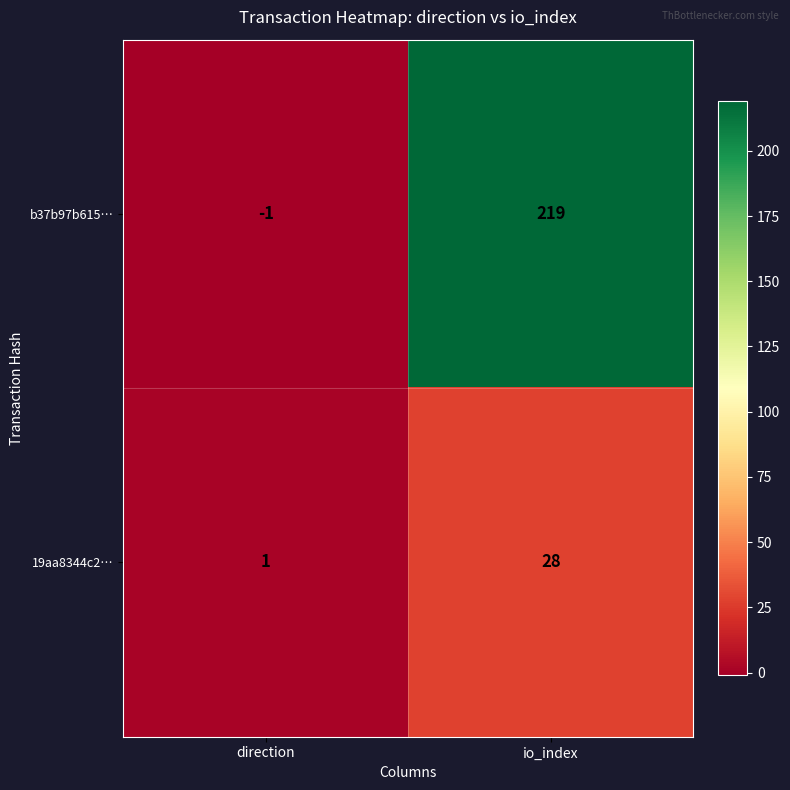

What is the sum of the b37b97b615… values at direction and io_index?

218